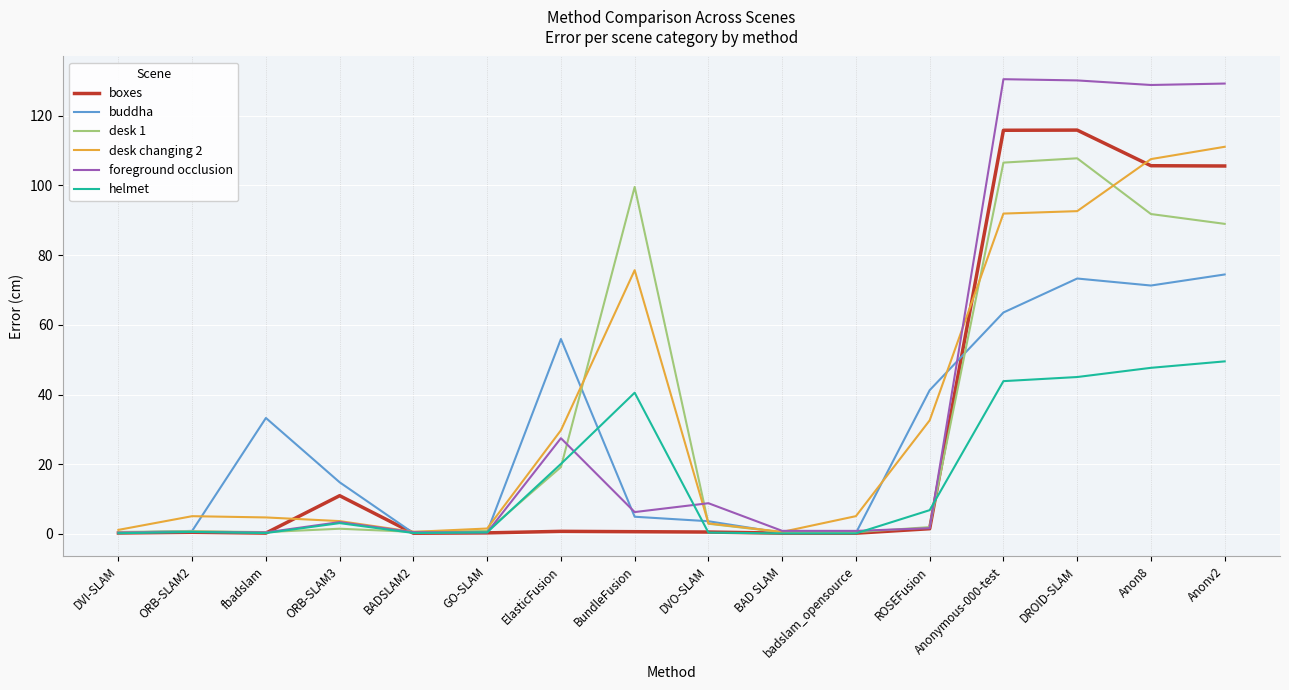

The boxes series shows 115.8 at Anonymous-000-test. True or false?

True